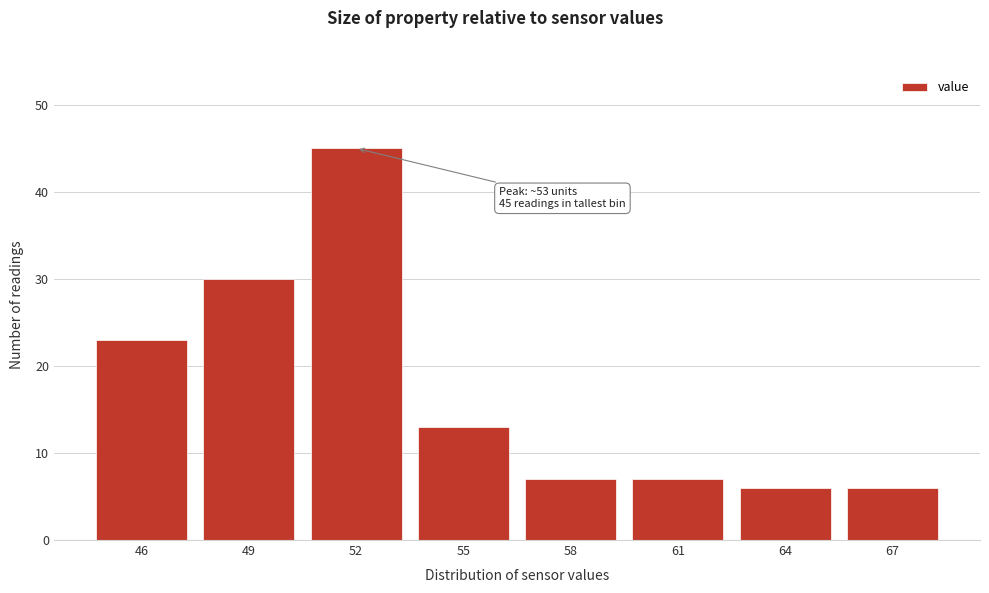

Reading left to right, transcribe all the data shown in this chart.

46=23	49=30	52=45	55=13	58=7	61=7	64=6	67=6